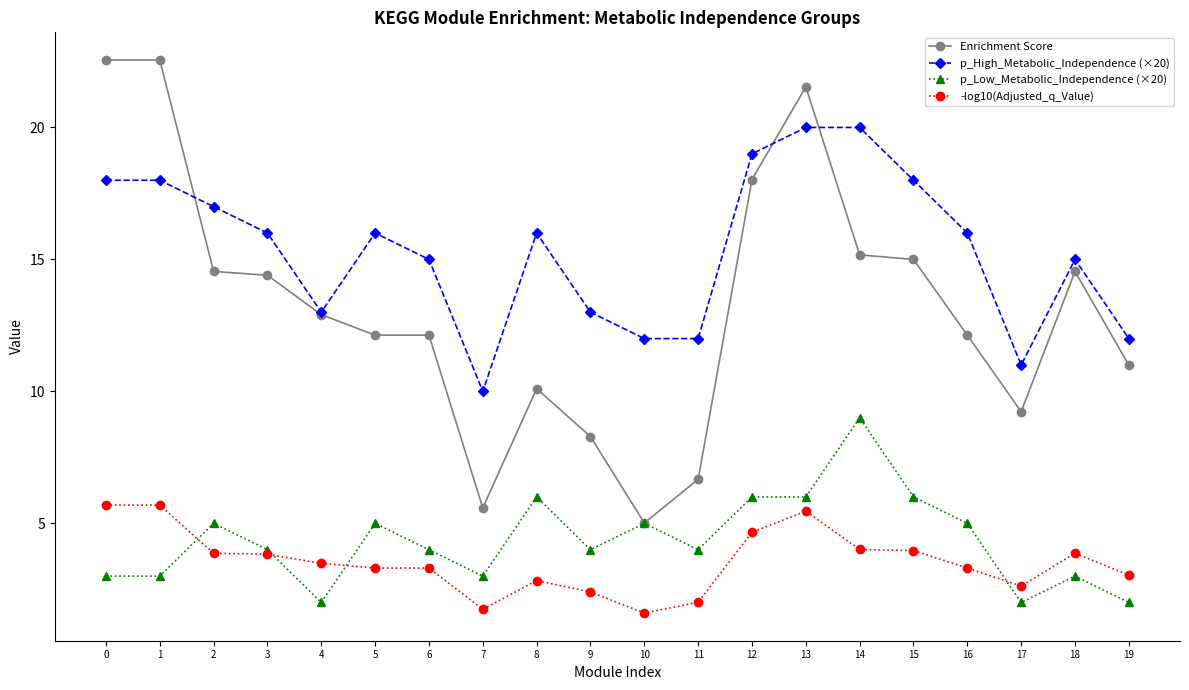

What is the maximum value shown in the chart?

22.6